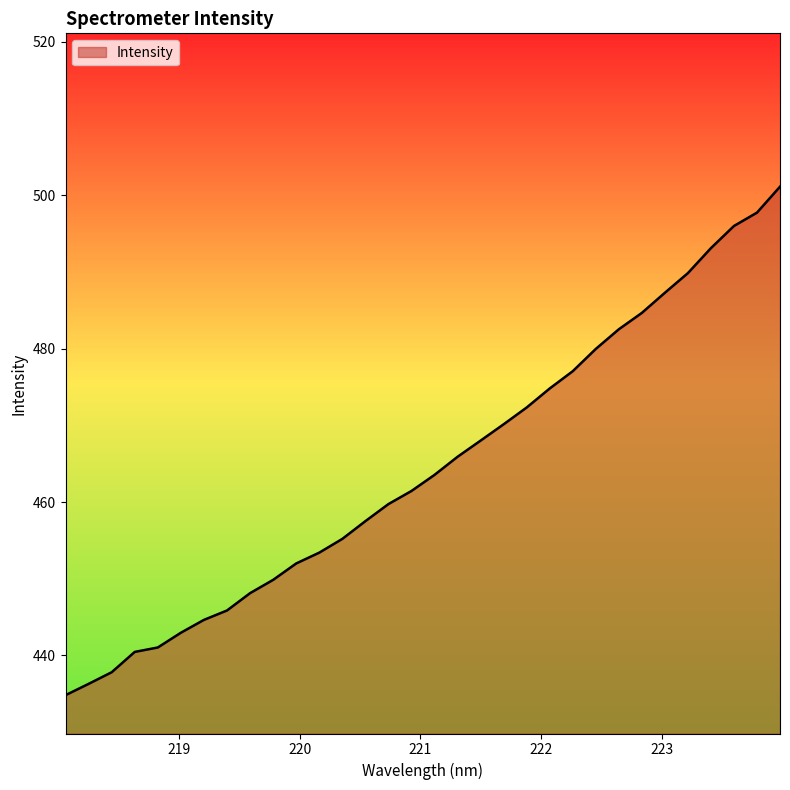

What is the average value?

464.5